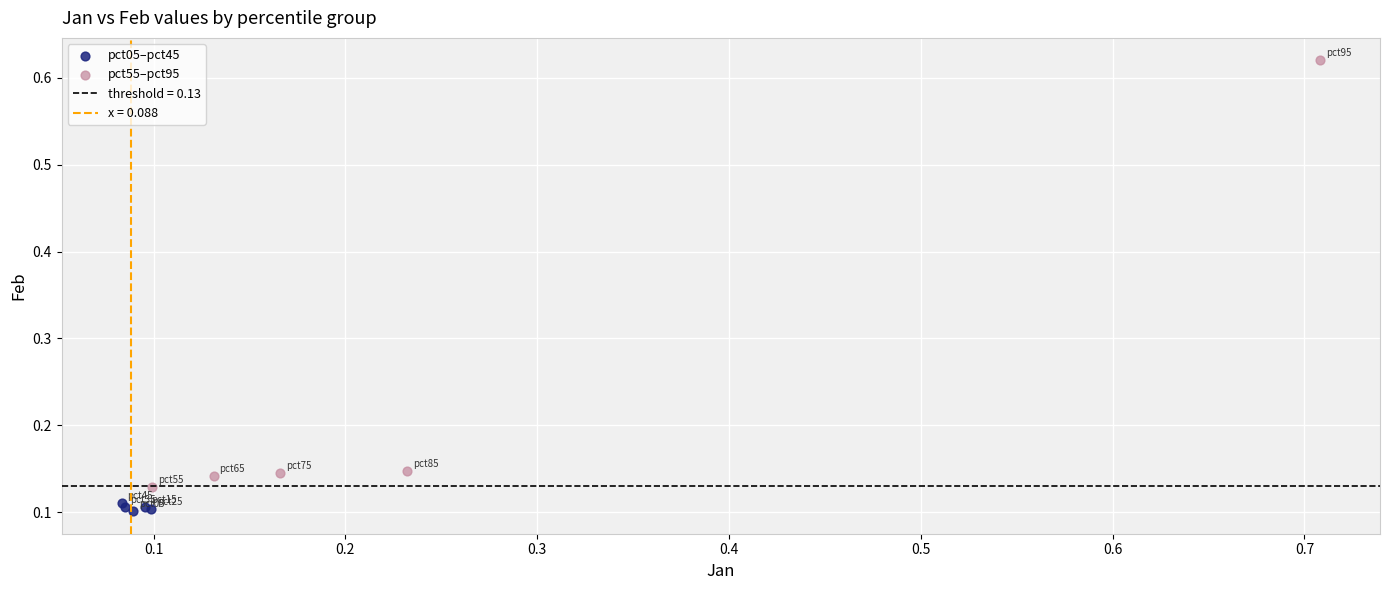

Which series contains the highest Y value?

pct55–pct95